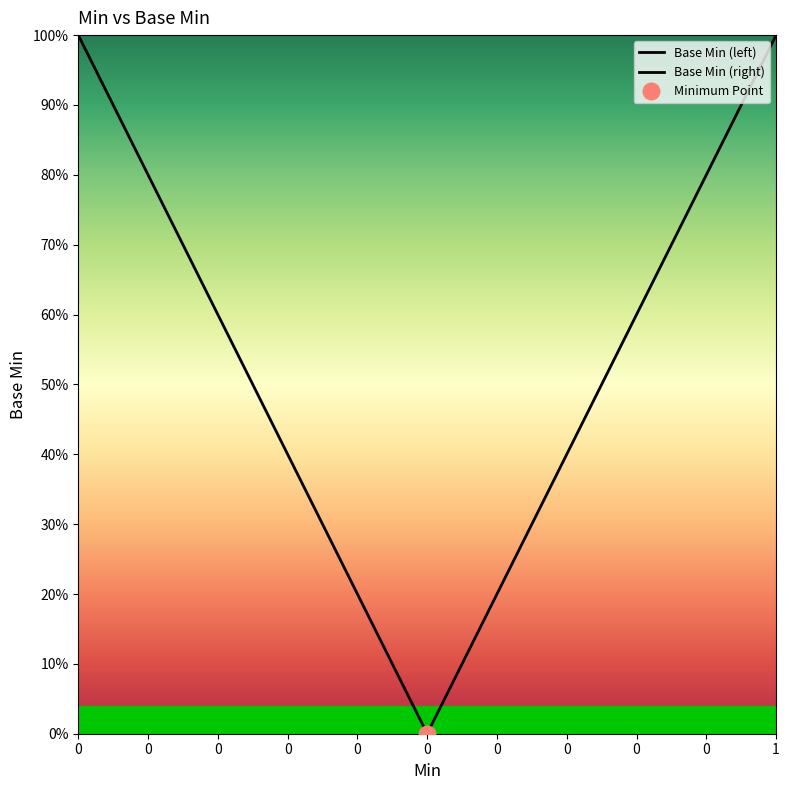

At which category does the chart reach its peak across all series?

1